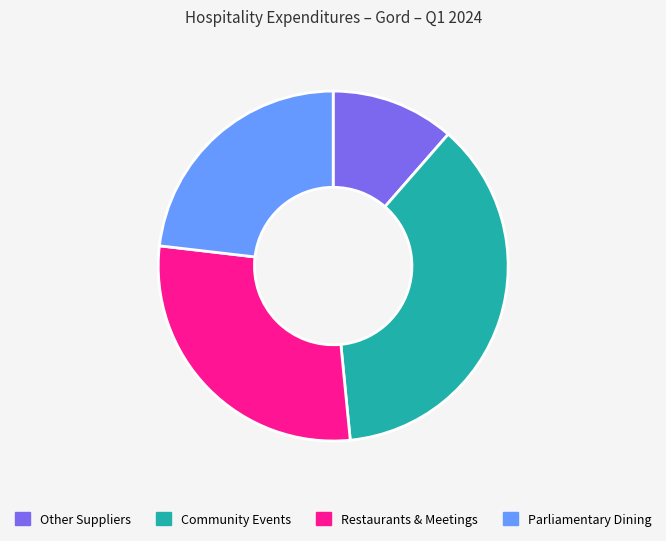

Is there any slice that represents more than half of the pie?

No